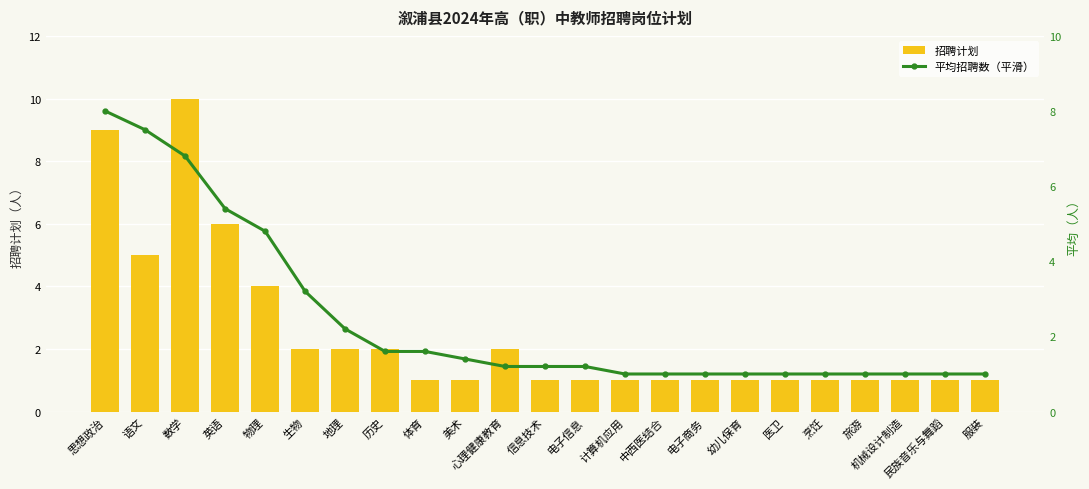

List the series in order of their peak value, lowest first.

平均招聘数（平滑）, 招聘计划